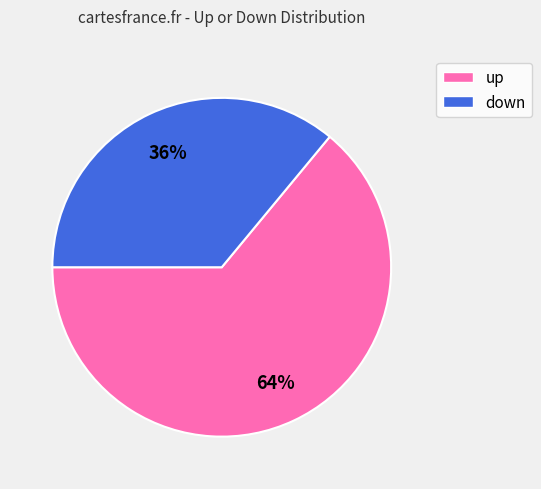

Rank the categories by value from highest to lowest.

up, down